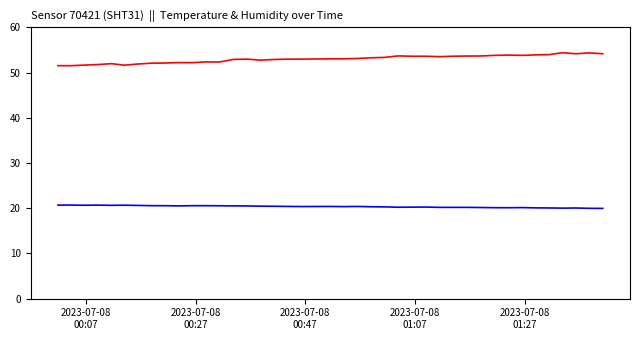

Does the chart have visible grid lines?

No